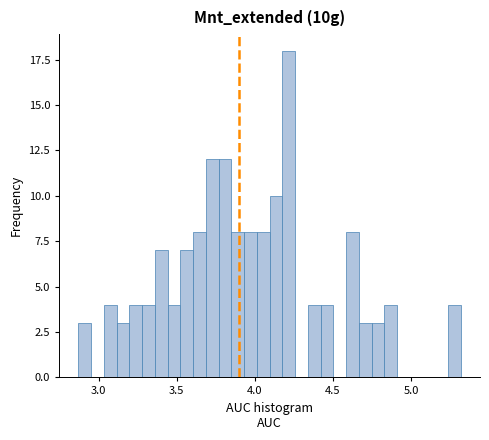

Around what value on the x-axis is the tallest bar? Give the approximate position of its centre, as read against the axis.

4.20